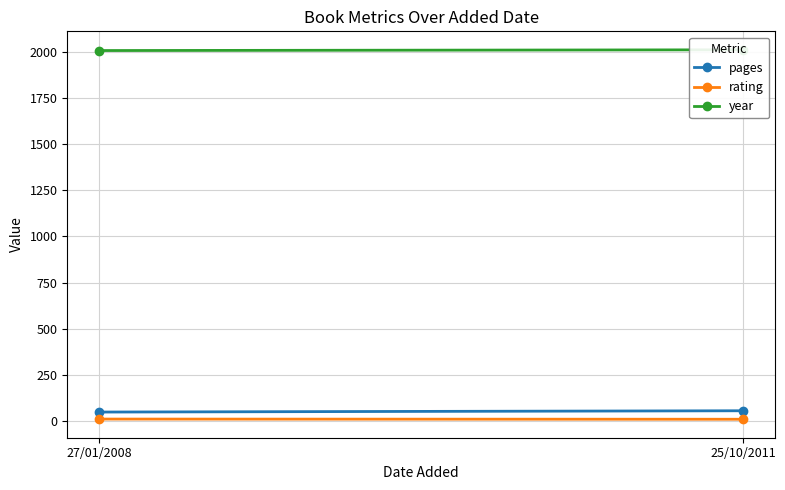

The value of year at 27/01/2008 is 2711. True or false?

False